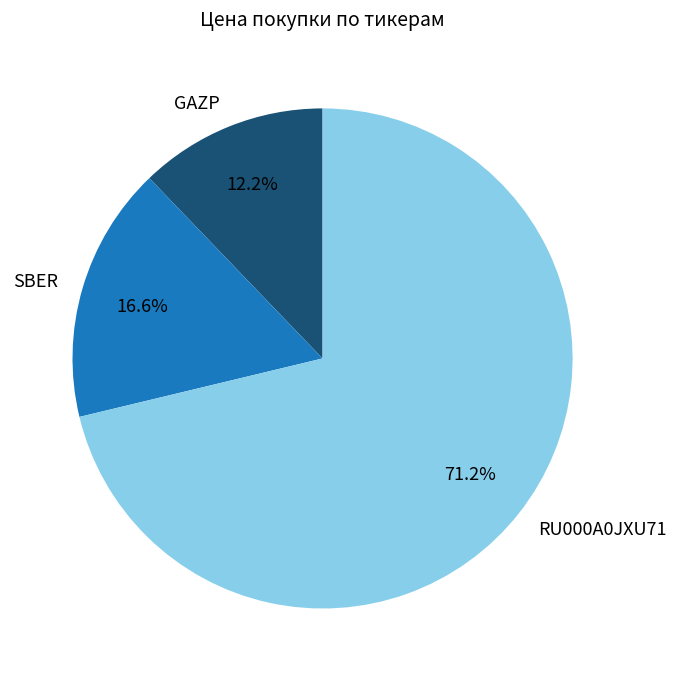

To the nearest percent, what percentage of the pie is SBER?

17%